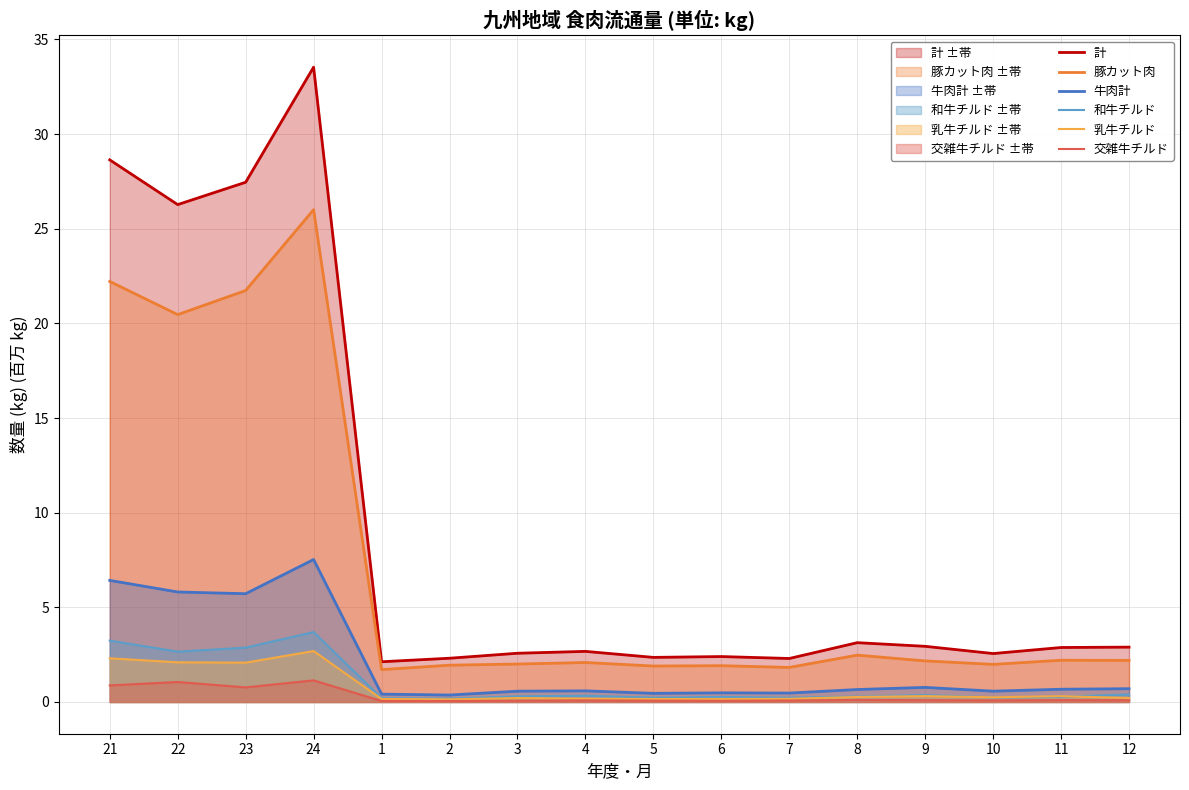

In 乳牛チルド, how many points are higher than both neighbors (excluding endpoints)?

4